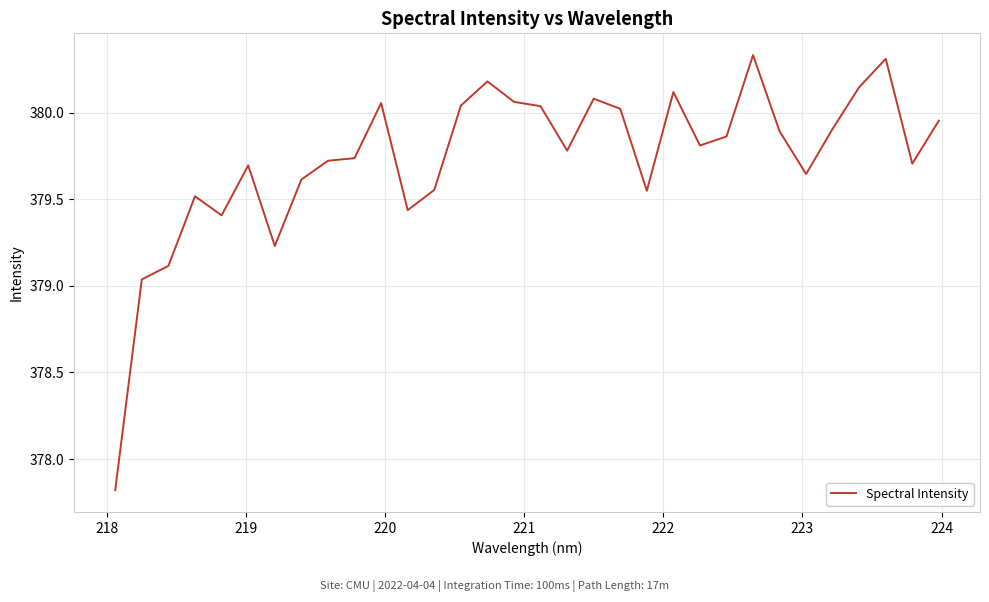

What is the minimum value shown in the chart?

377.8